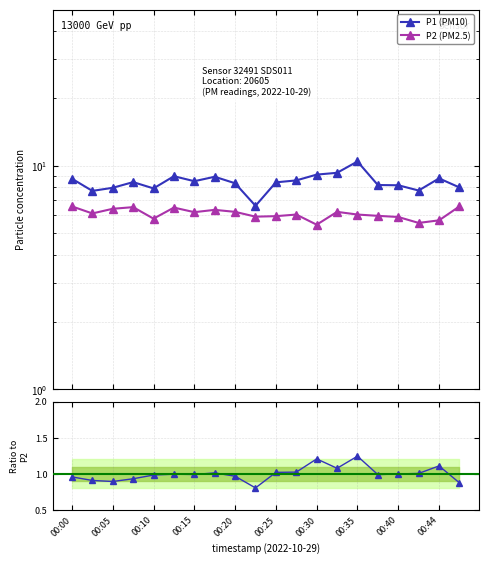

The value of P1 at 00:15 is 5.5. True or false?

False